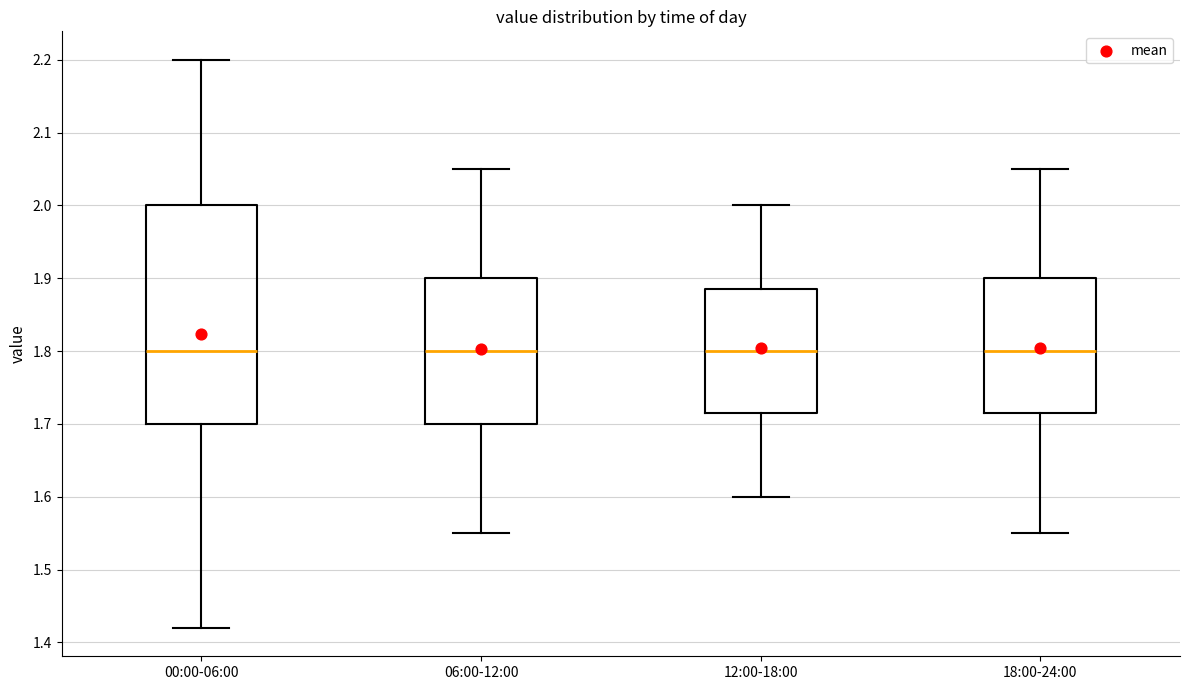

Comparing the boxes themselves (not the whiskers), which one is the tallest?

00:00-06:00